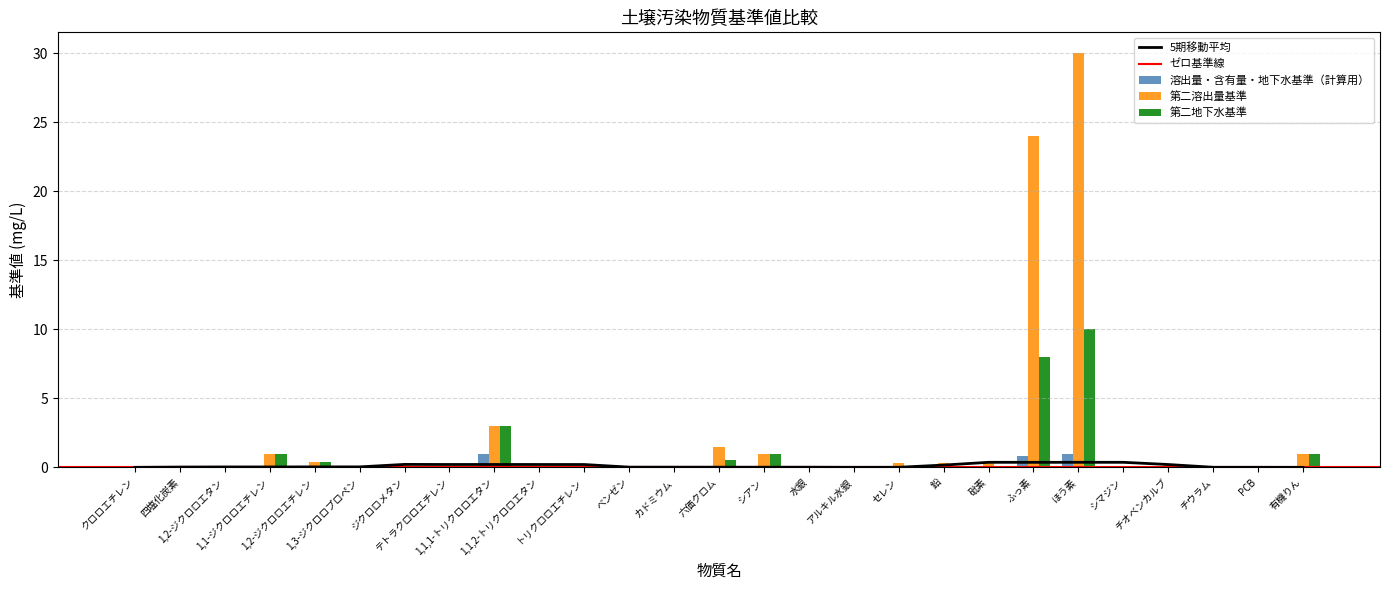

What is the difference between the highest and lowest values at トリクロロエチレン?

0.1